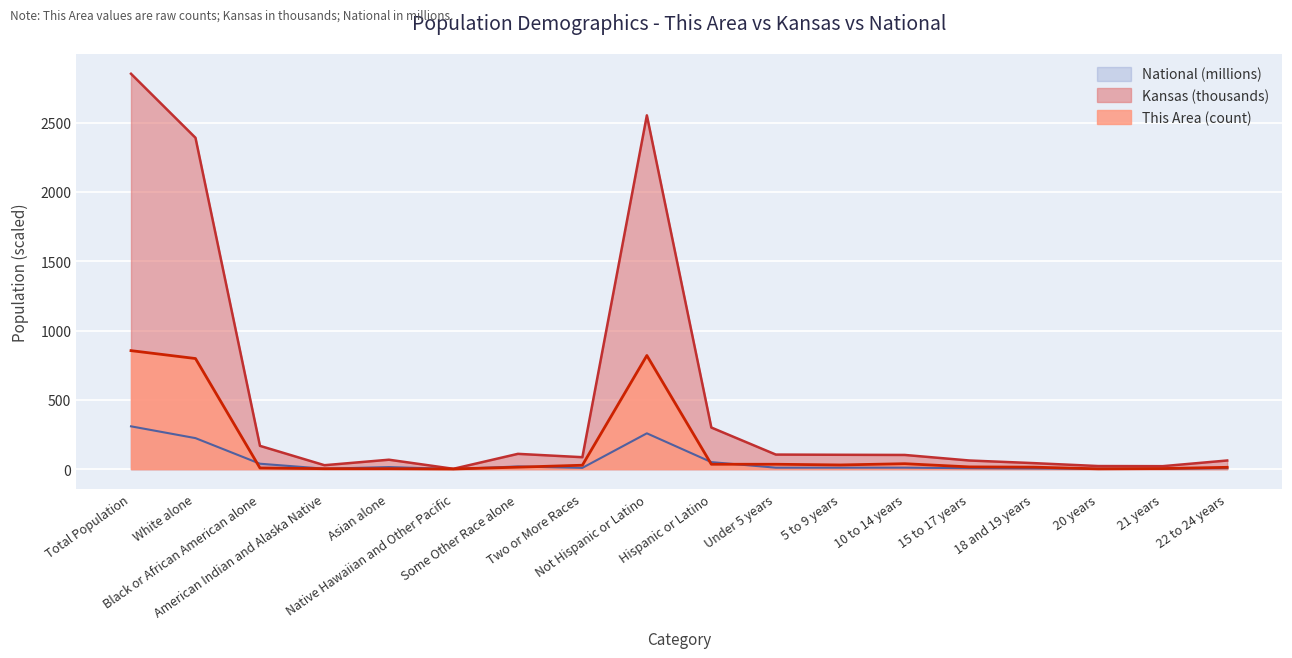

True or false: This Area has a value of 4.0 at 21 years.

True